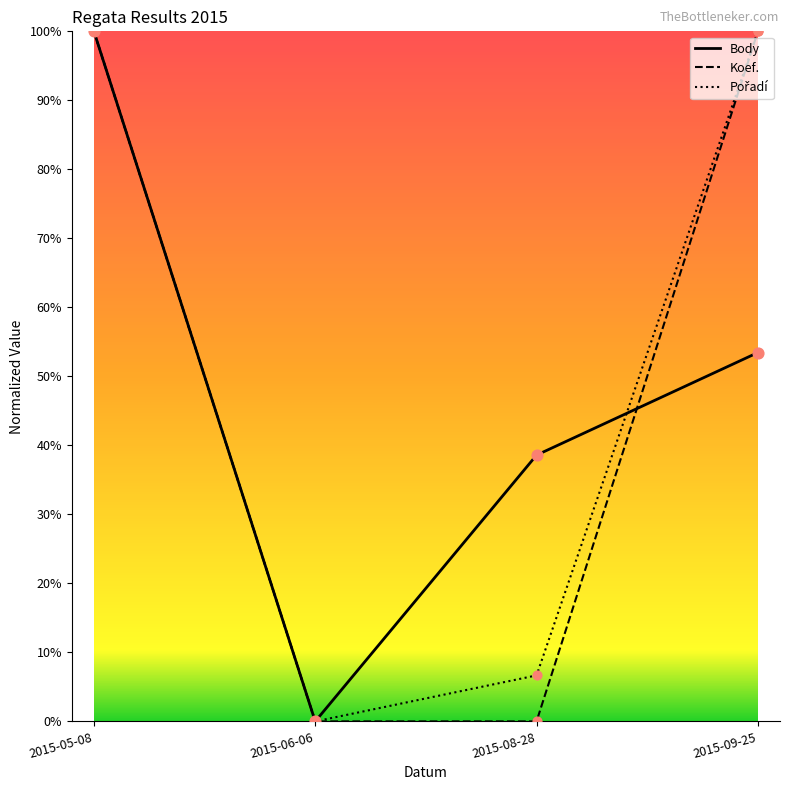

Does the chart have visible grid lines?

No